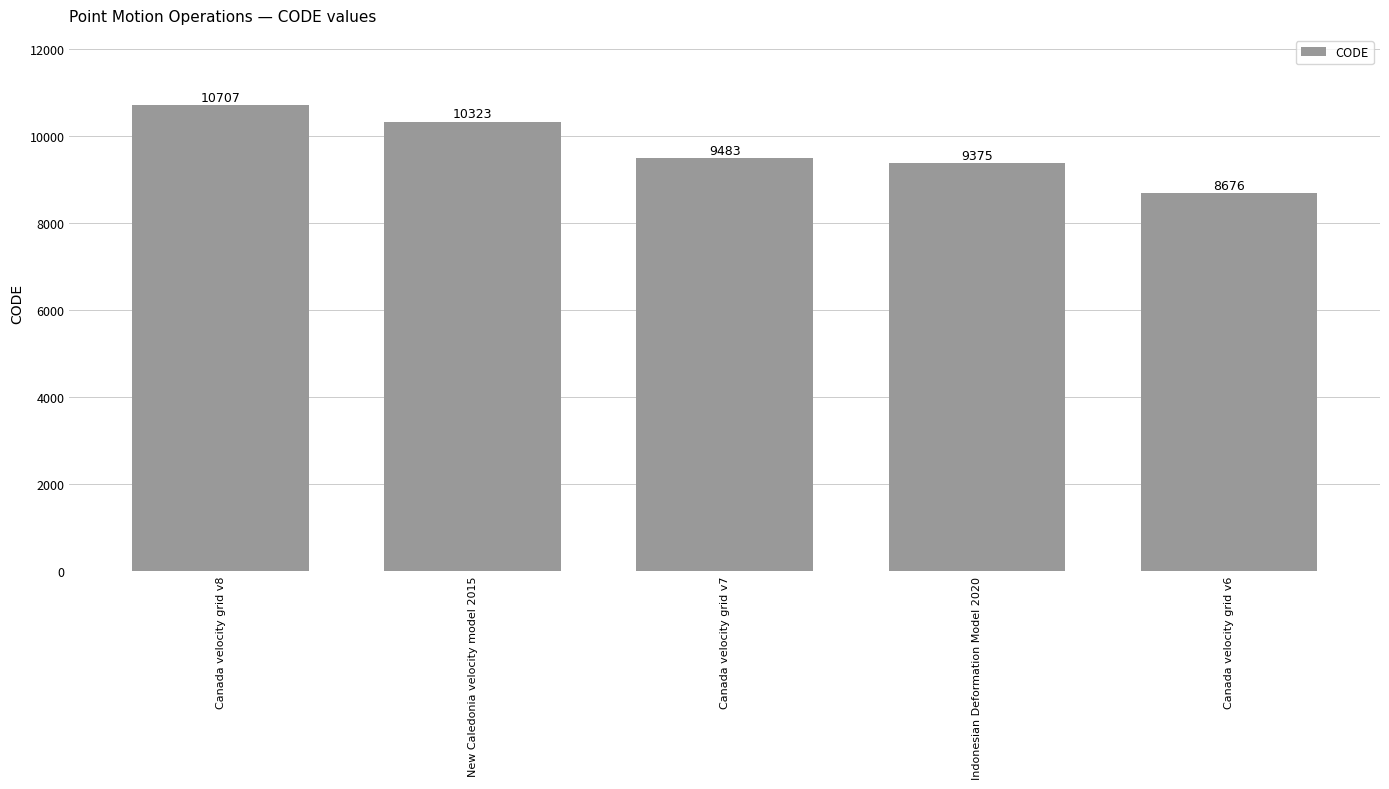

How many data points are less than 9483?

2